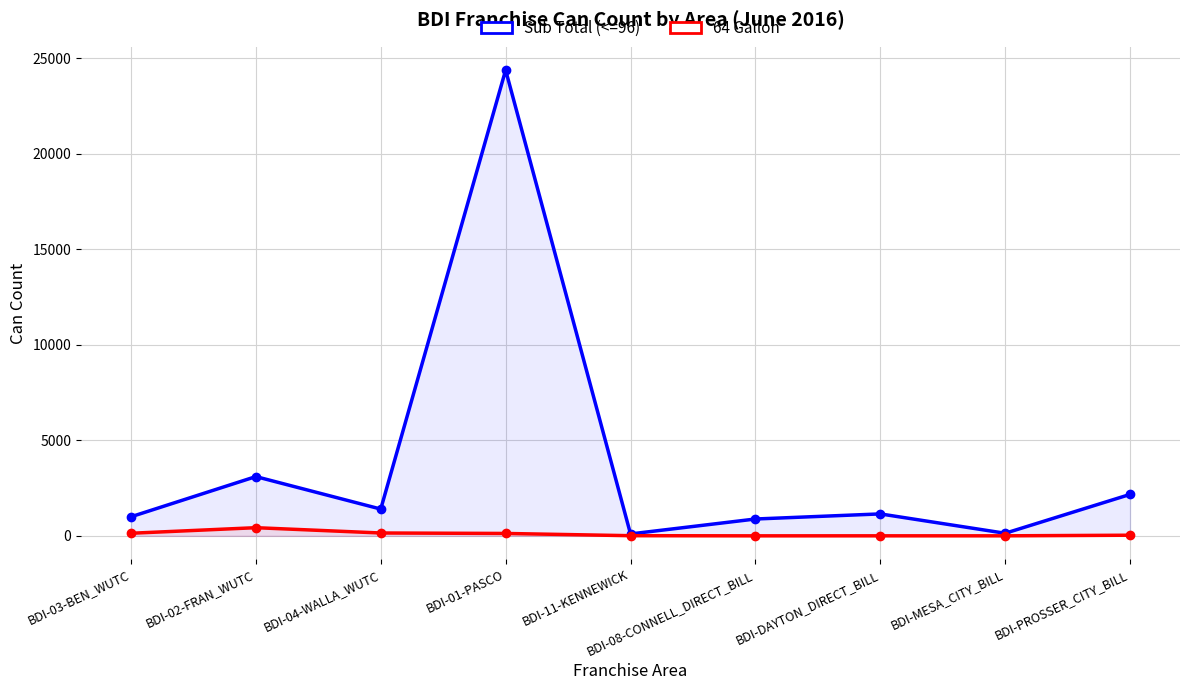

What is the difference between the second highest and minimum values in the 64 Gallon series?

149